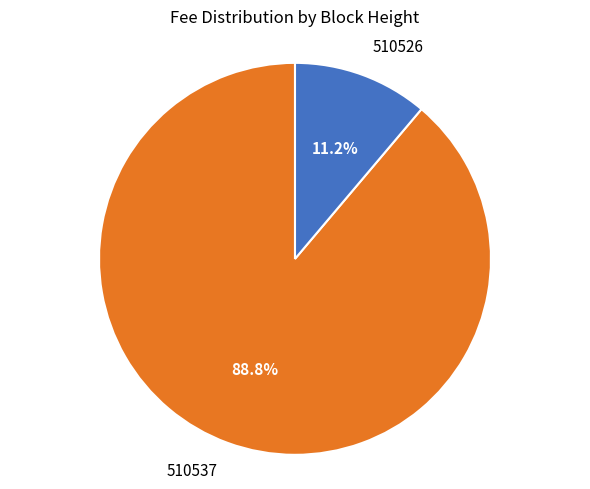

What percentage is the 510537 slice, to the nearest percent?

89%